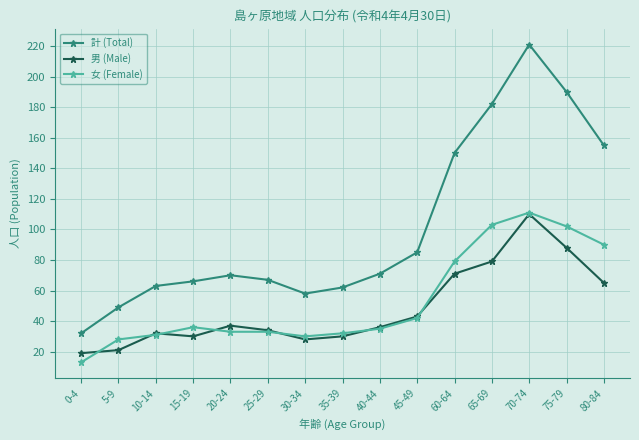

Reading left to right, list all the values displayed in this chart.

計 (Total): 0-4=32	5-9=49	10-14=63	15-19=66	20-24=70	25-29=67	30-34=58	35-39=62	40-44=71	45-49=85	60-64=150	65-69=182	70-74=221	75-79=190	80-84=155
男 (Male): 0-4=19	5-9=21	10-14=32	15-19=30	20-24=37	25-29=34	30-34=28	35-39=30	40-44=36	45-49=43	60-64=71	65-69=79	70-74=110	75-79=88	80-84=65
女 (Female): 0-4=13	5-9=28	10-14=31	15-19=36	20-24=33	25-29=33	30-34=30	35-39=32	40-44=35	45-49=42	60-64=79	65-69=103	70-74=111	75-79=102	80-84=90